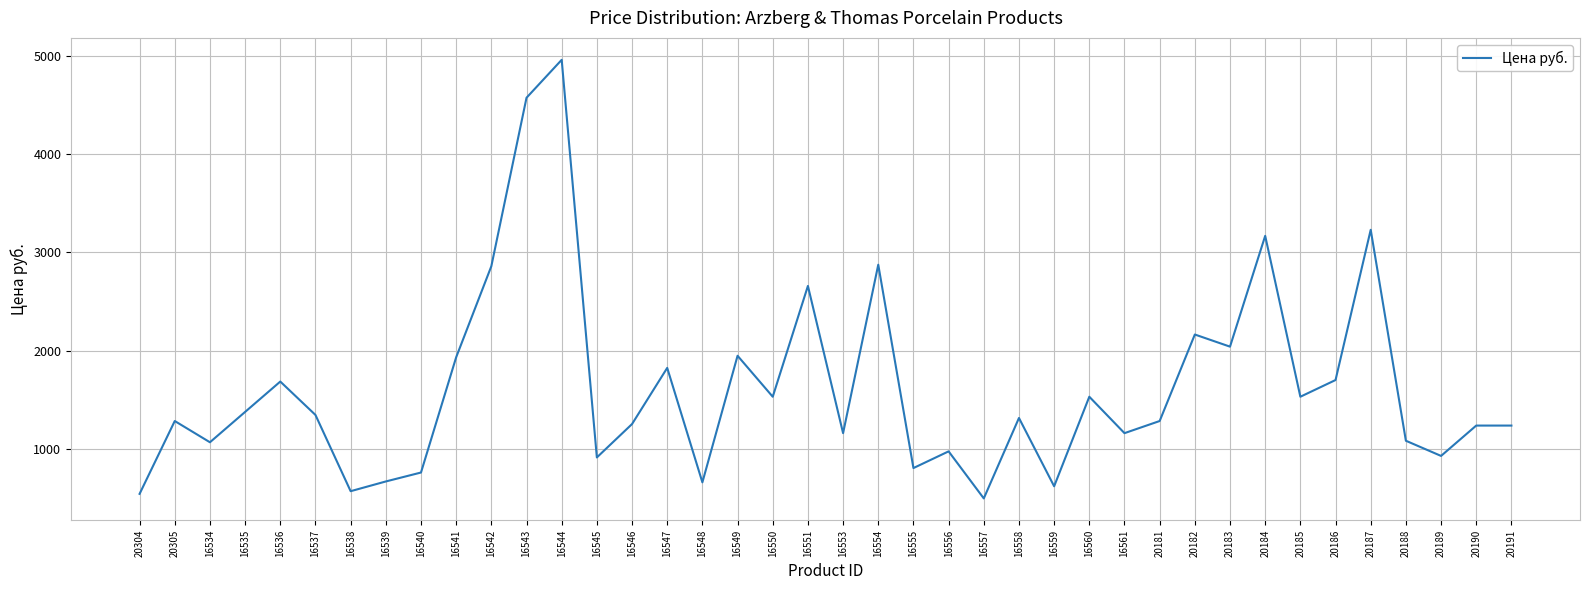

Which has a higher value, 16545 or 16555?

16545